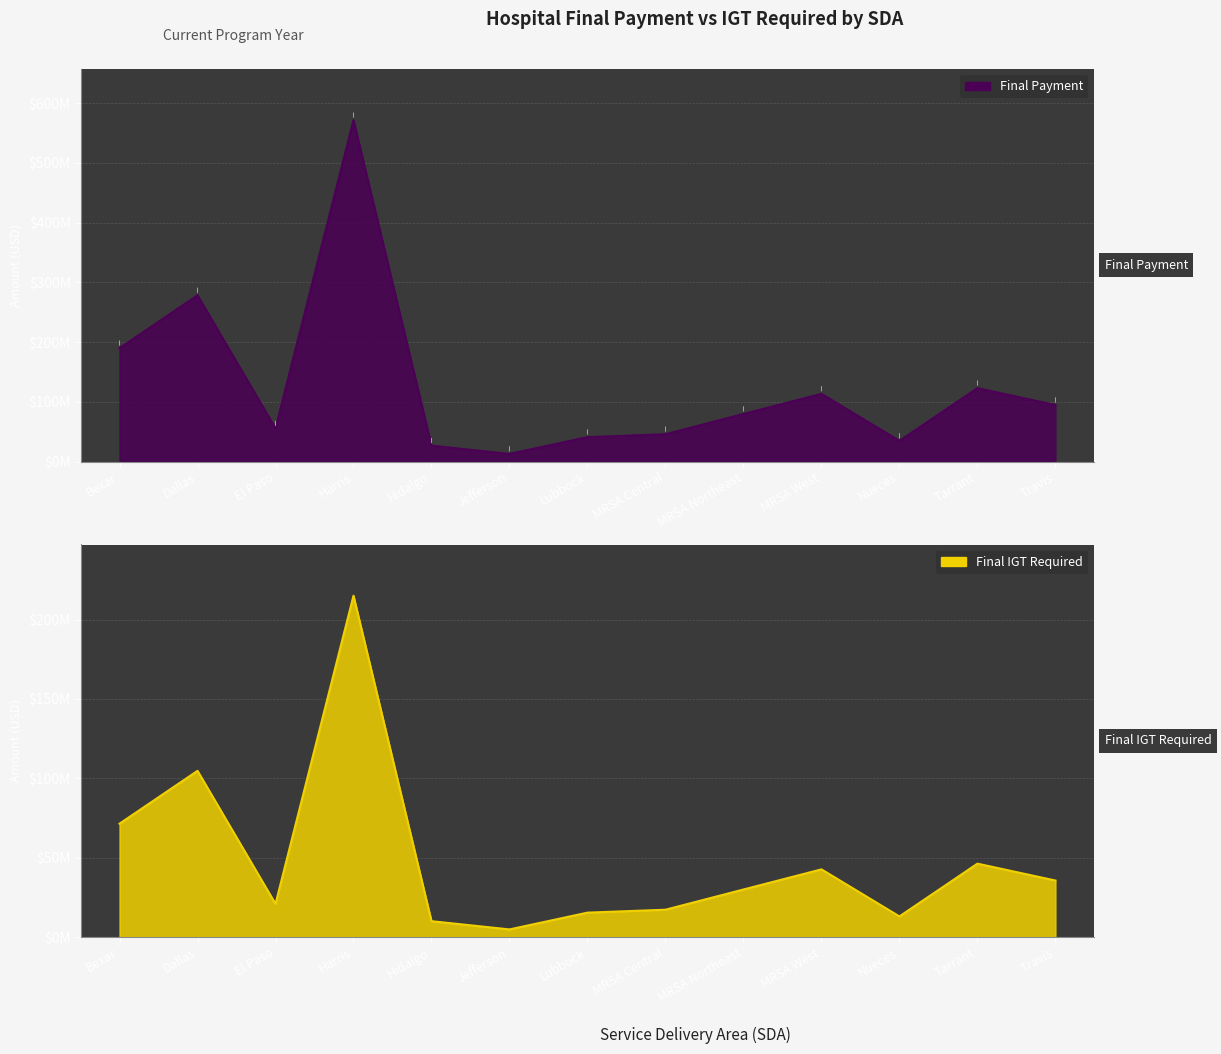

At which category is the sum across all series the highest?

Harris